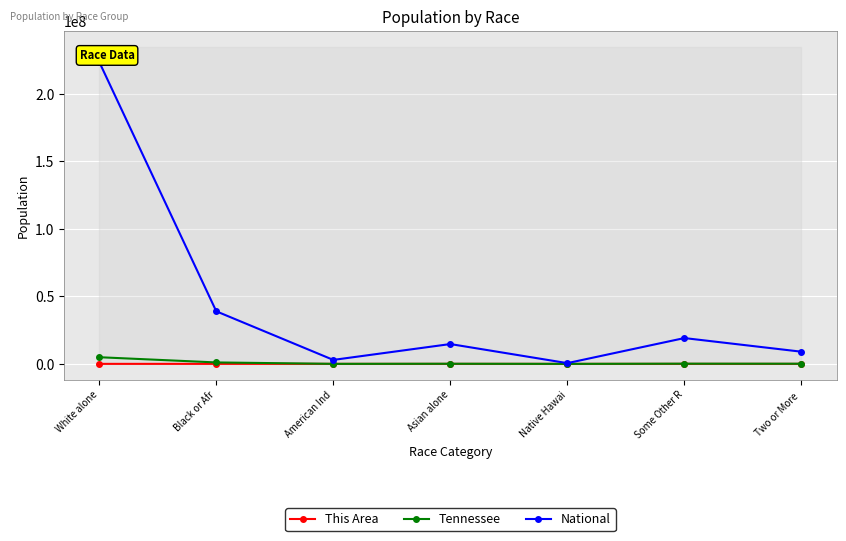

At which category is the sum across all series the highest?

White alone